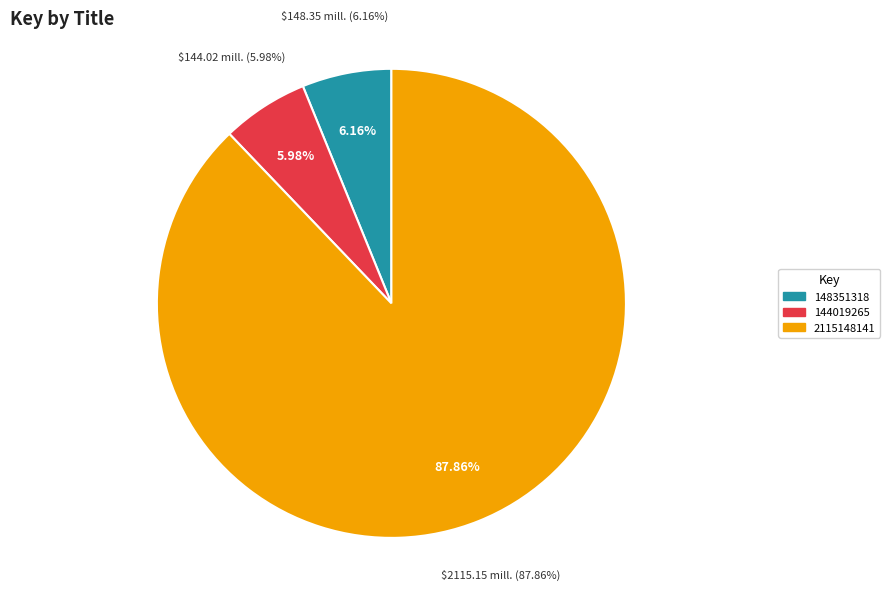

Is there any slice that represents more than half of the pie?

Yes